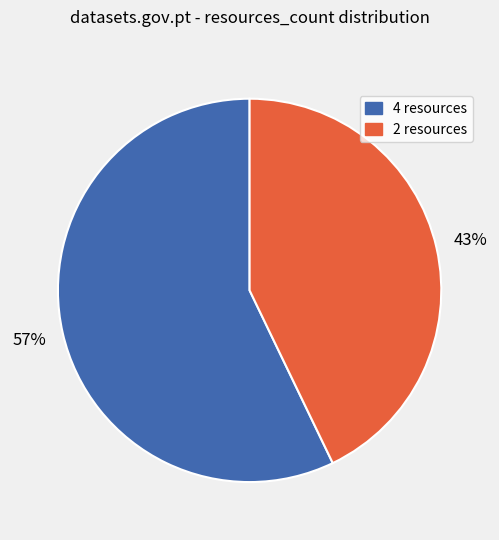

Rank the categories by value from highest to lowest.

4 resources, 2 resources